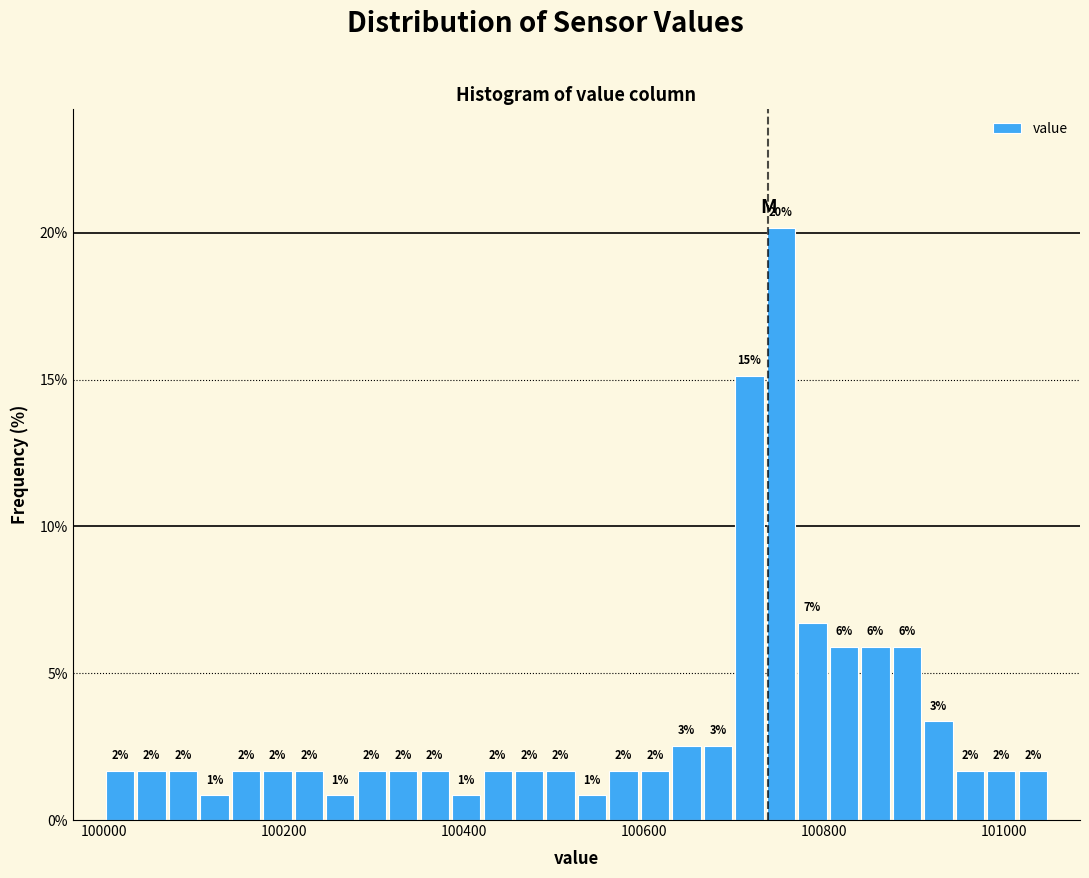

Around what value on the x-axis is the tallest bar? Give the approximate position of its centre, as read against the axis.

100760